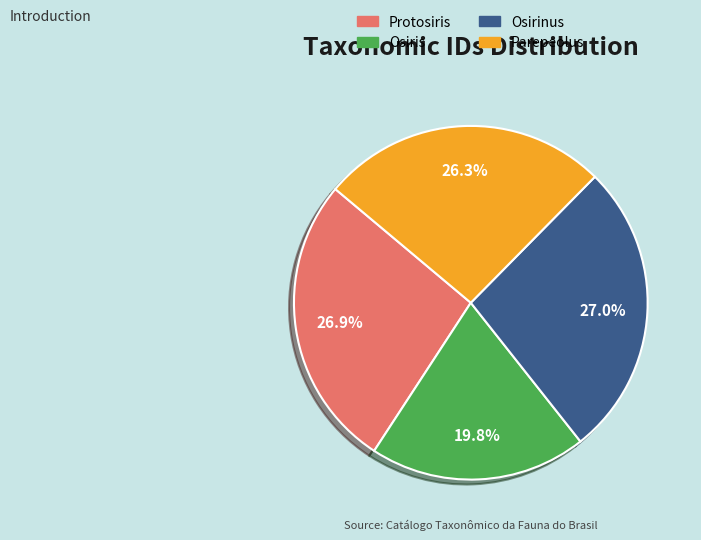

Between Parepeolus and Osiris, which is larger?

Parepeolus